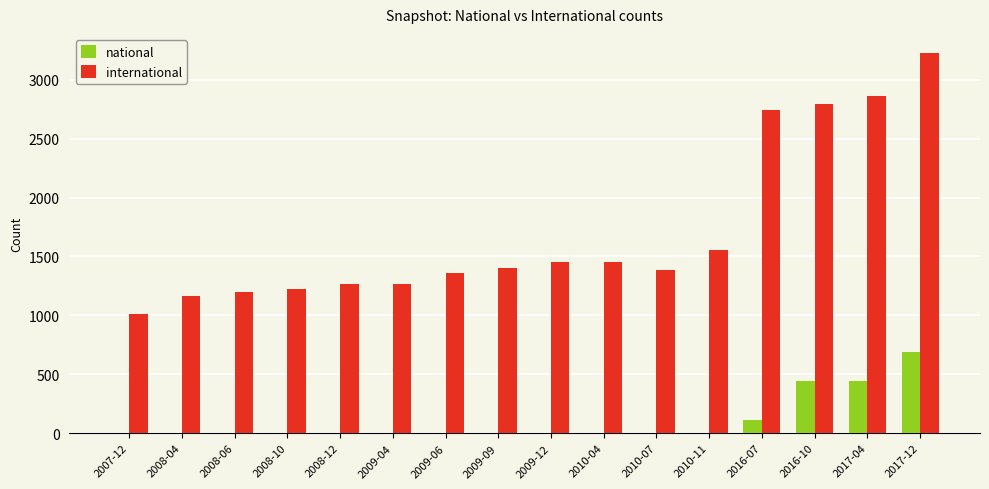

At which category is the sum across all series the highest?

2017-12